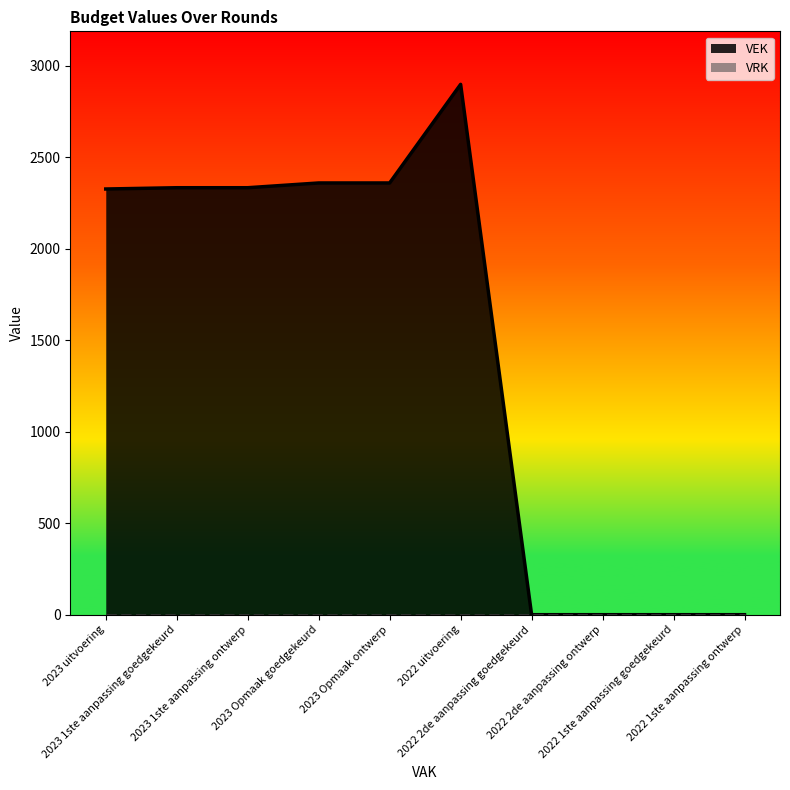

List the labels in order of value, smallest first.

2022 2de aanpassing goedgekeurd, 2022 2de aanpassing ontwerp, 2022 1ste aanpassing goedgekeurd, 2022 1ste aanpassing ontwerp, 2023 uitvoering, 2023 1ste aanpassing goedgekeurd, 2023 1ste aanpassing ontwerp, 2023 Opmaak goedgekeurd, 2023 Opmaak ontwerp, 2022 uitvoering